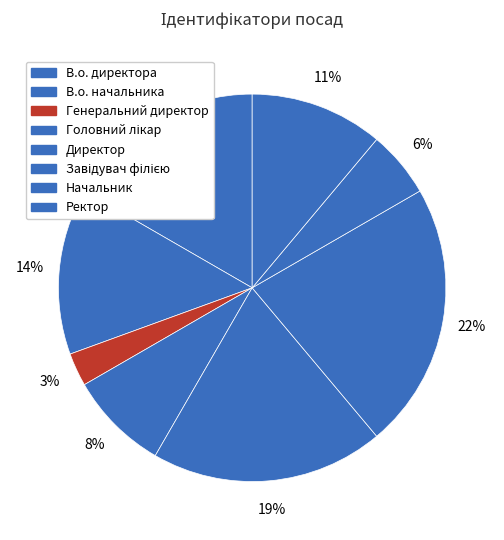

Count the number of slices in the pie.

8